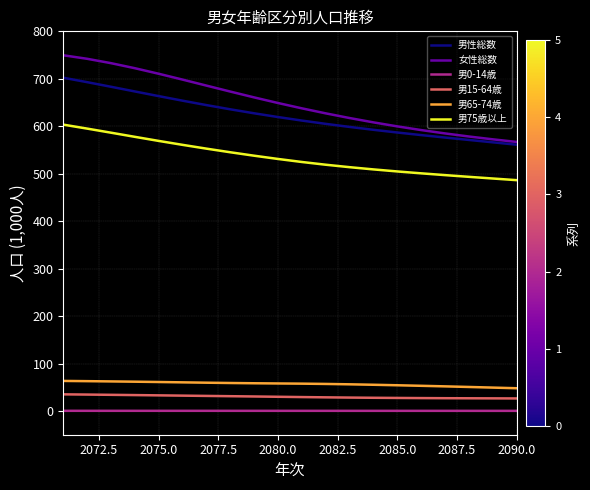

Which series has the widest spread of values?

女性総数